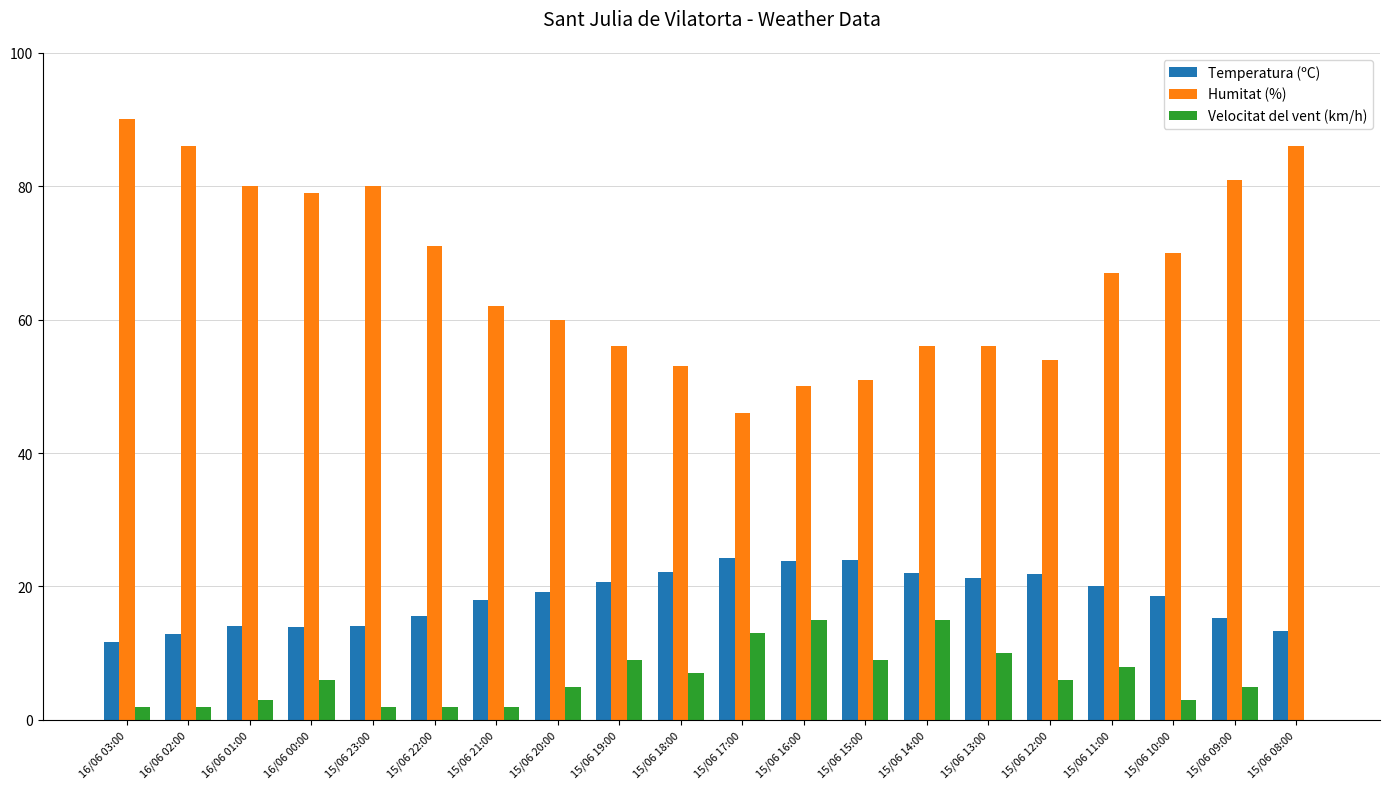

How many data points does each series have?

20